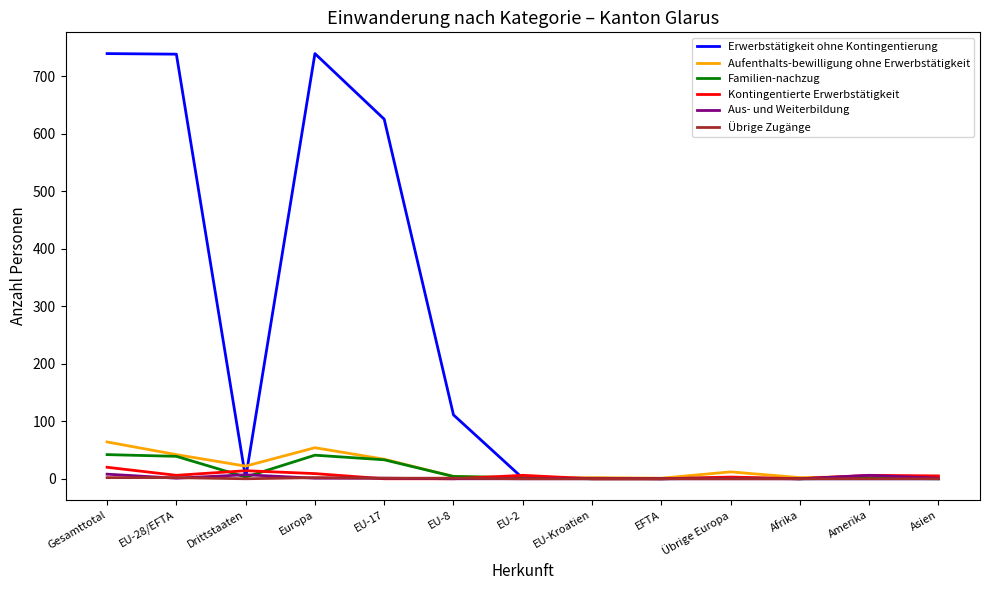

Between EU-28/EFTA and EU-Kroatien, which series saw the biggest shift?

Erwerbstätigkeit ohne Kontingentierung